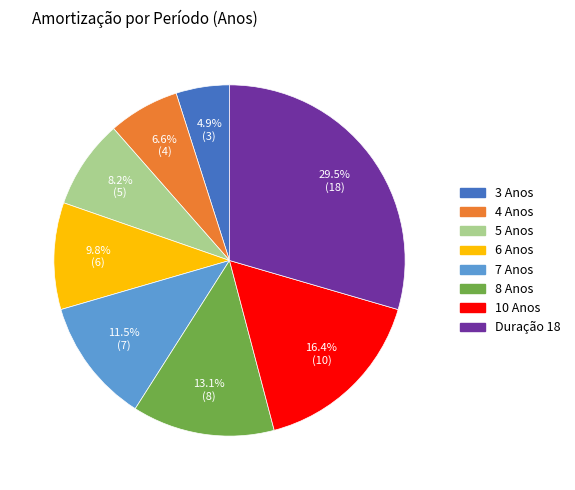

Which slice is the largest?

Duração 18